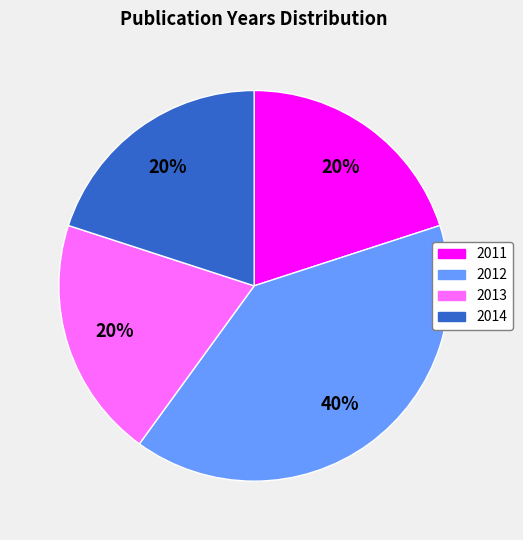

Does any single category account for the majority?

No